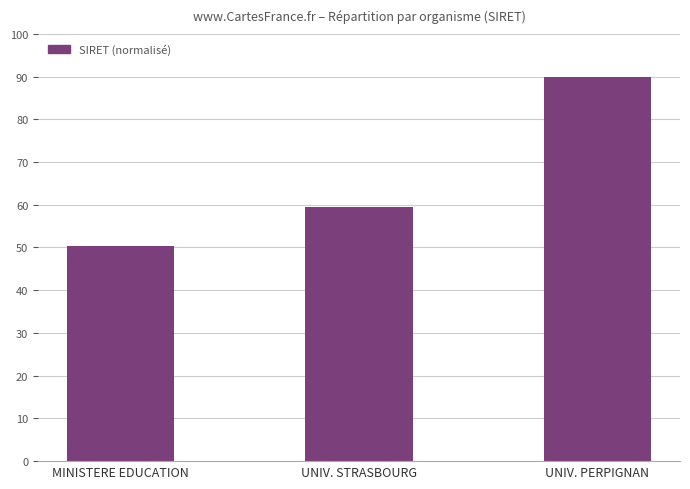

What is the maximum value shown in the chart?

90.0